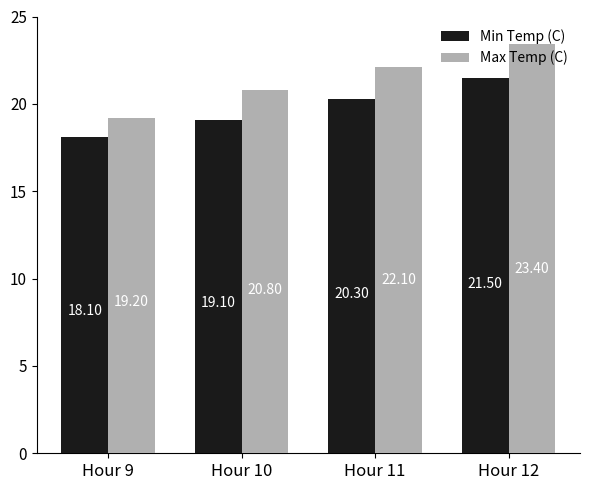

Is the value of Min Temp (C) at Hour 12 greater than the value of Max Temp (C) at Hour 12?

No